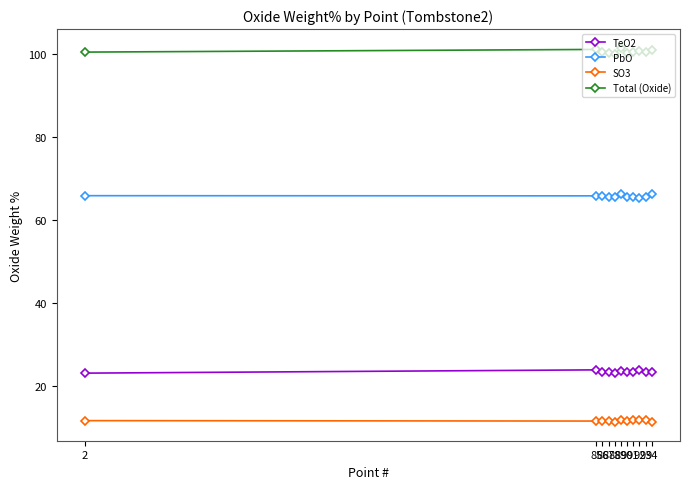

Count the PbO values in the range 65 to 66.

9